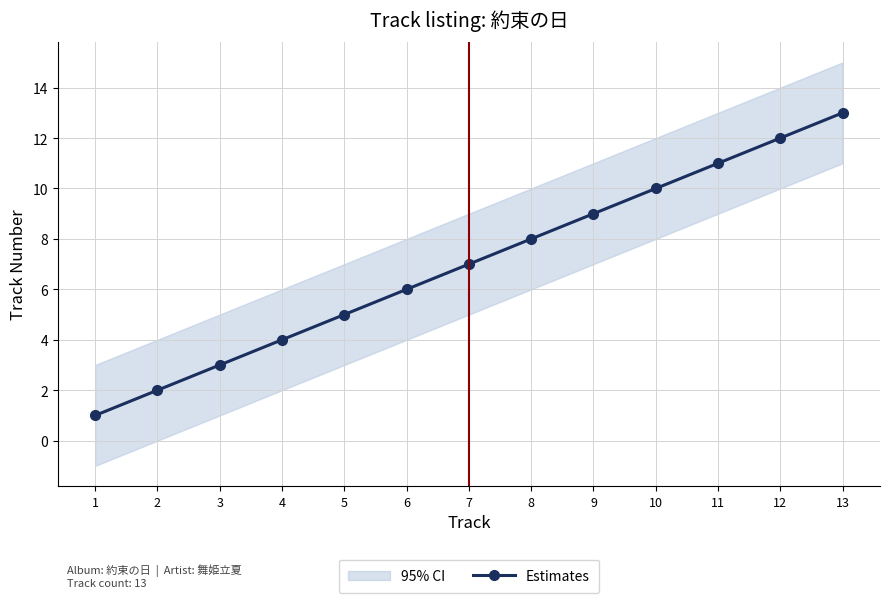

Reading left to right, transcribe all the data shown in this chart.

1	2	3	4	5	6	7	8	9	10	11	12	13